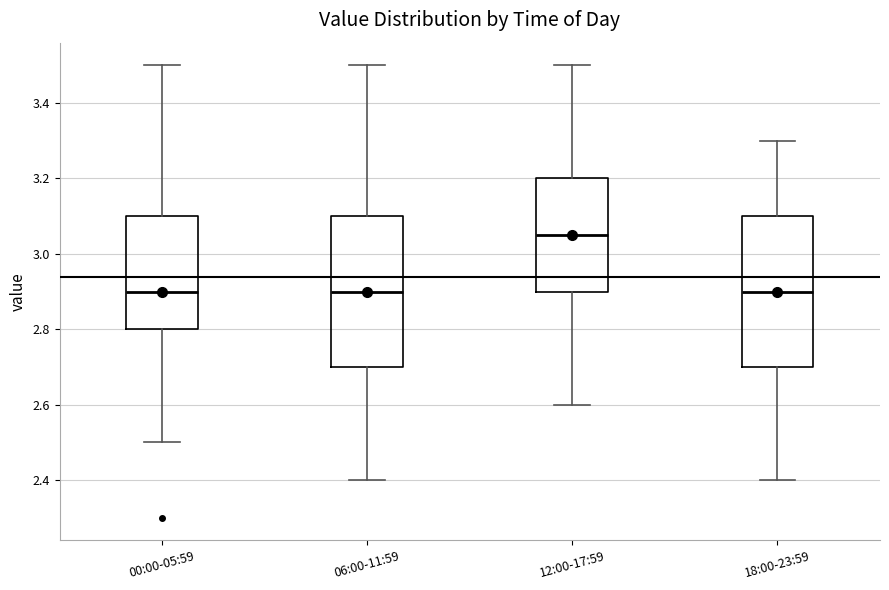

Where does the upper whisker of the box for 18:00-23:59 end on the y-axis? The values are not printed on the chart, so give them approximately, as read against the axis.

3.30